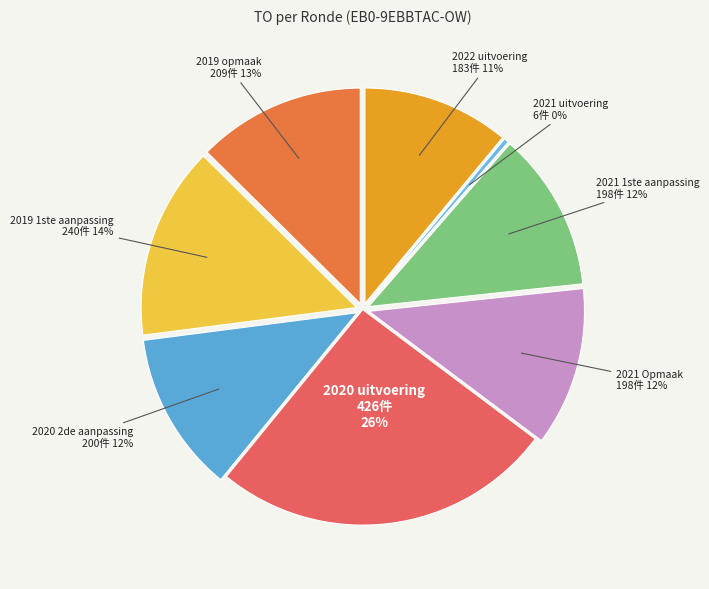

What is the change in value from 2021 uitvoering to 2019 opmaak - goedgekeurd?

+203